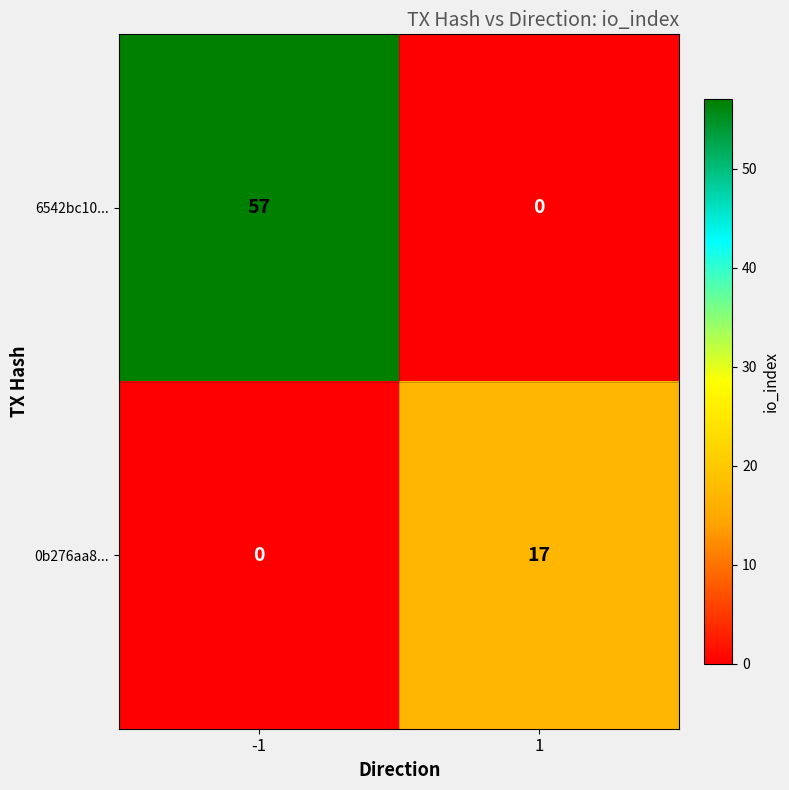

Which series has the largest total across all categories?

6542bc10...